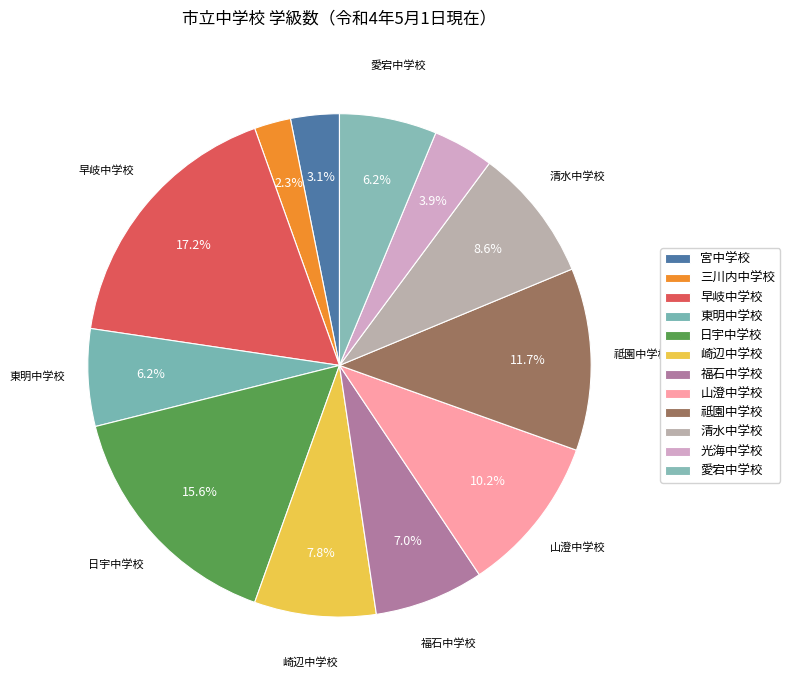

Which slice is the largest?

早岐中学校